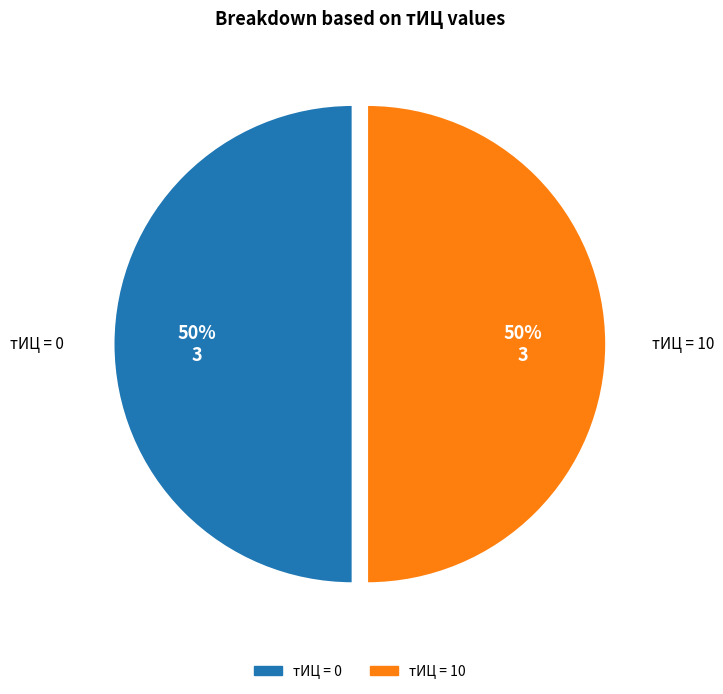

Count the number of slices in the pie.

2